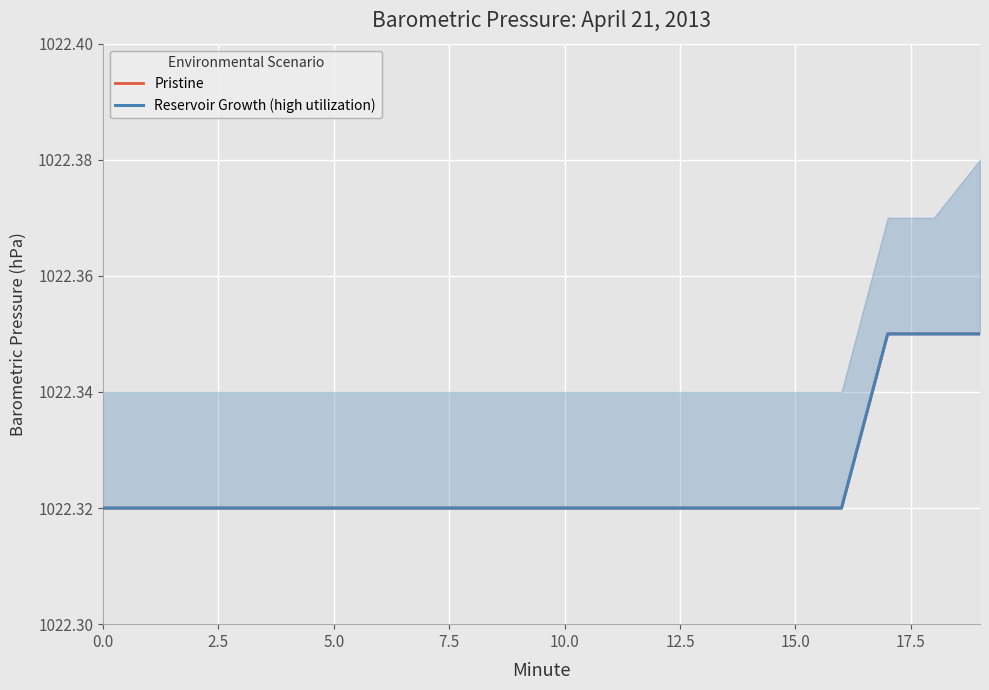

True or false: Reservoir Growth (high utilization) and Pristine intersect in this chart.

False